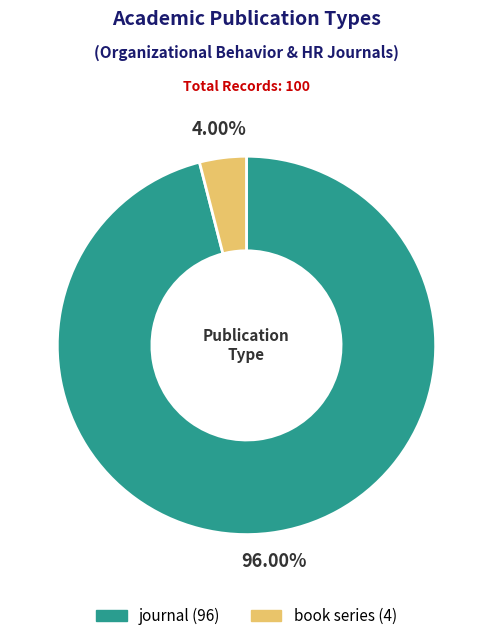

To the nearest percent, what is the average slice percentage?

50%